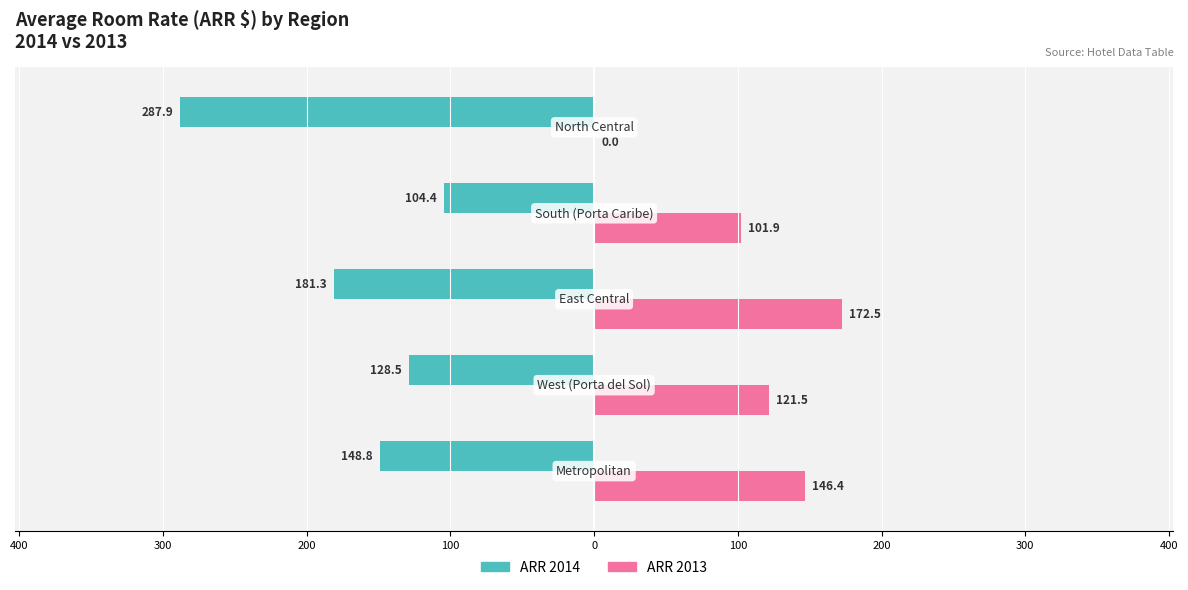

How many categories are shown in the chart?

5